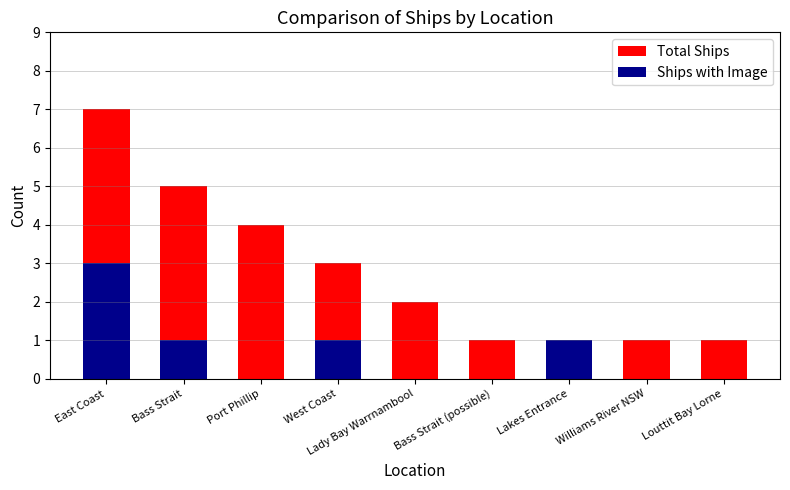

Rank the series at Lakes Entrance from lowest to highest value.

Total Ships, Ships with Image